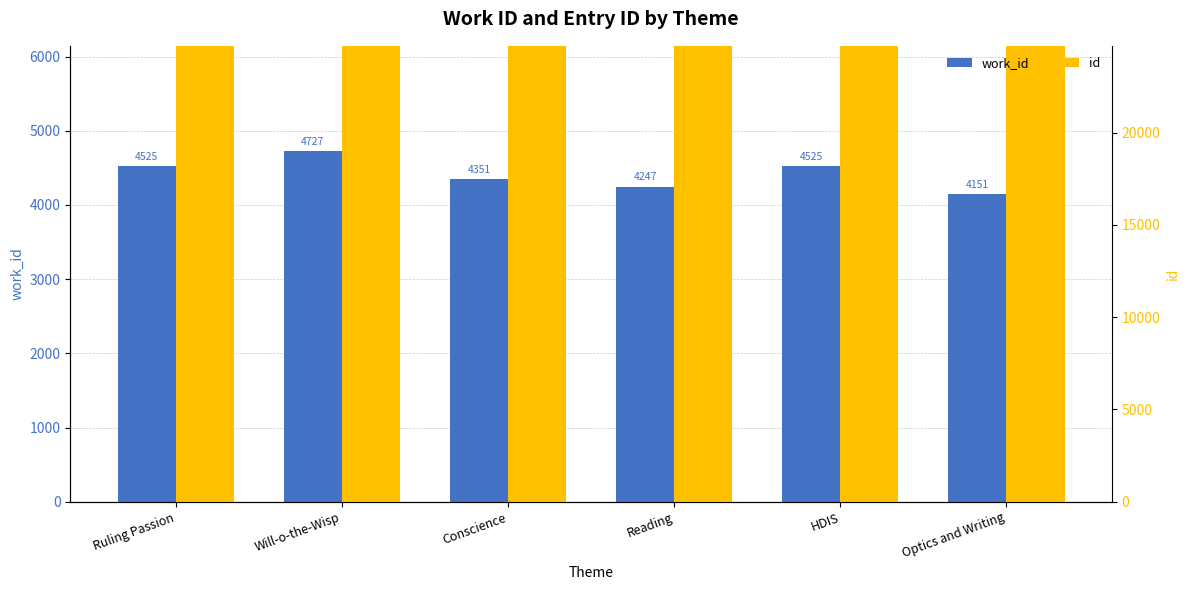

Which series has the widest spread of values?

id